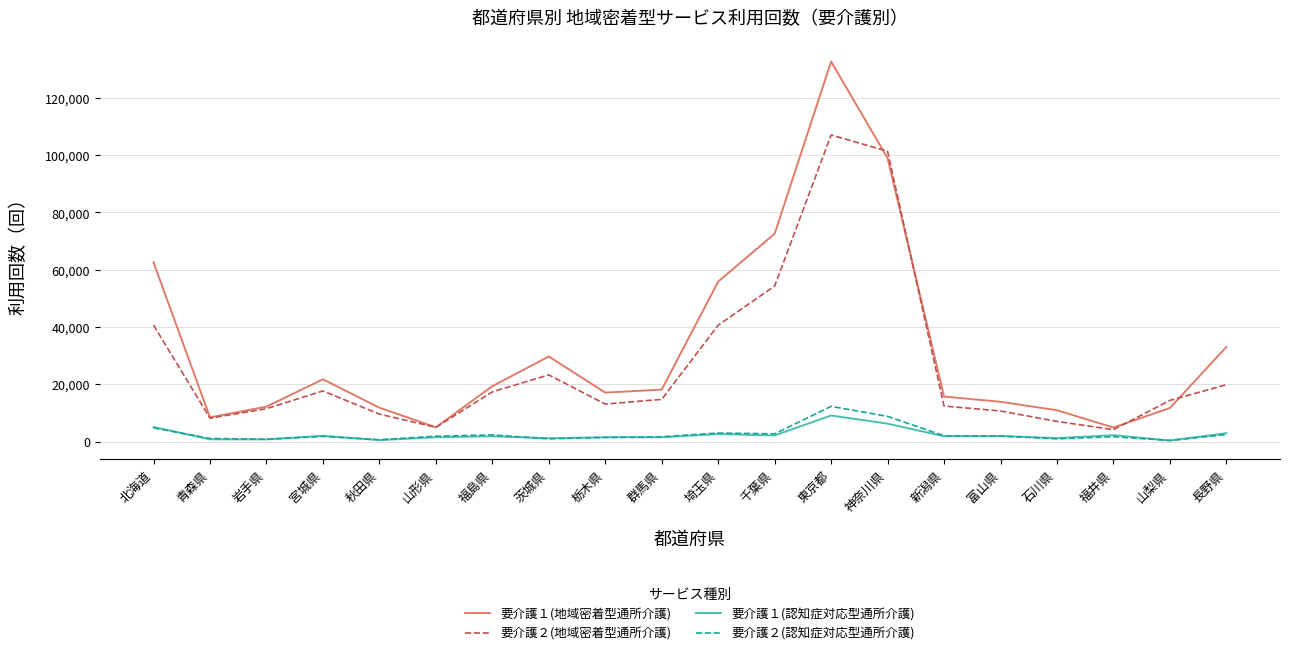

Where is the first local maximum for 要介護２(地域密着型通所介護)?

宮城県